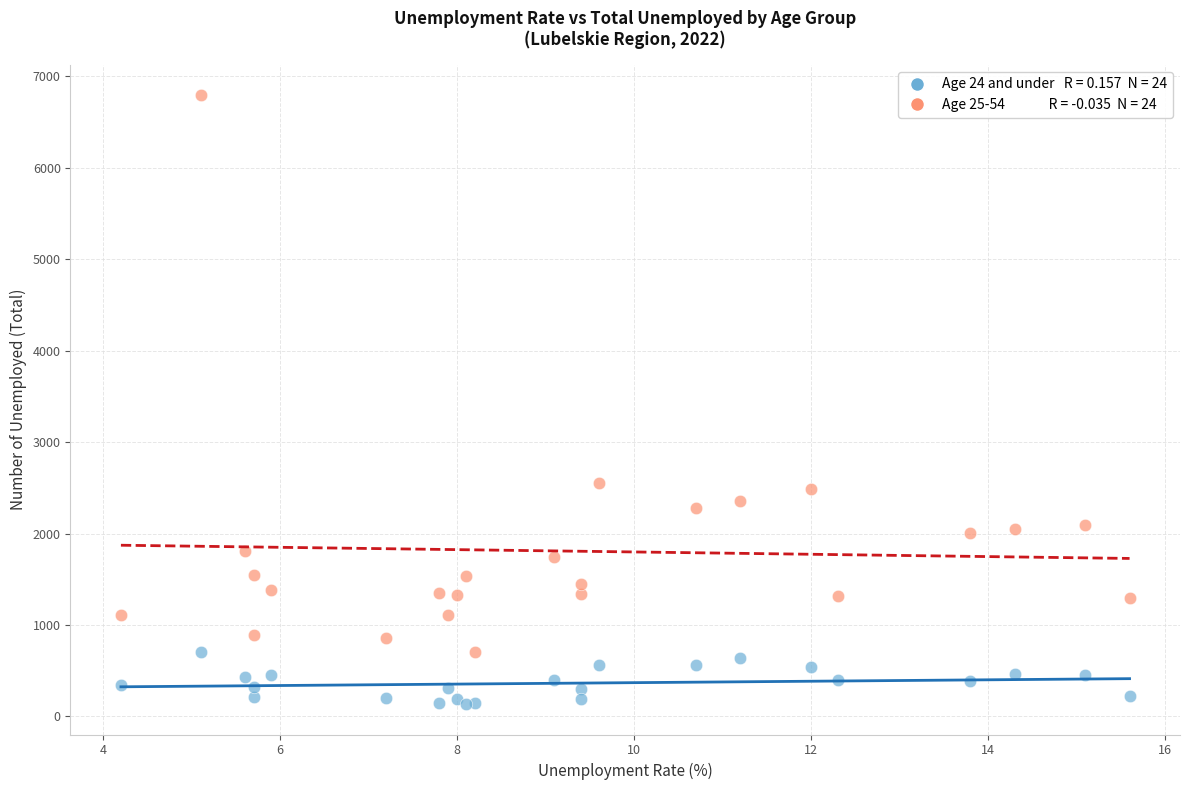

Across all series, what Y value is closest to 3464?

2557